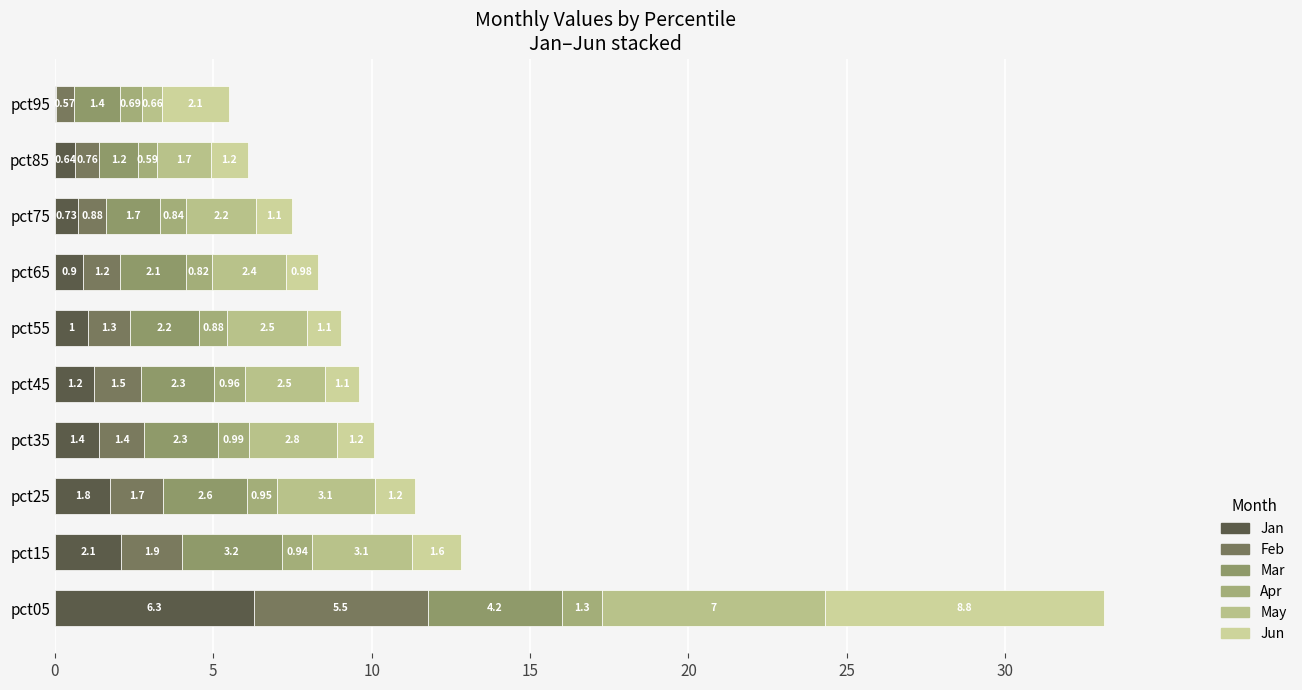

What is the sum of all Jan values?

16.1